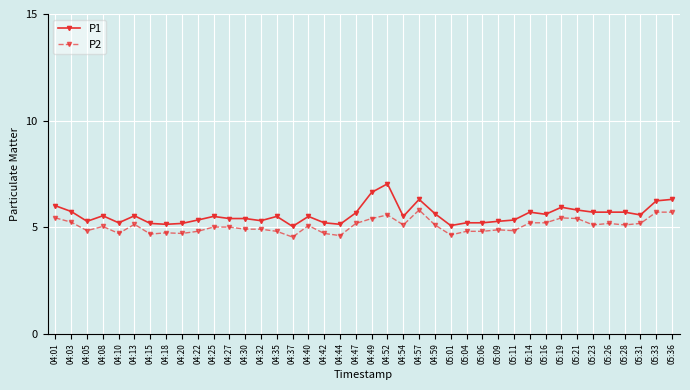

What is the difference between the second highest and second lowest values in the P1 series?

1.6